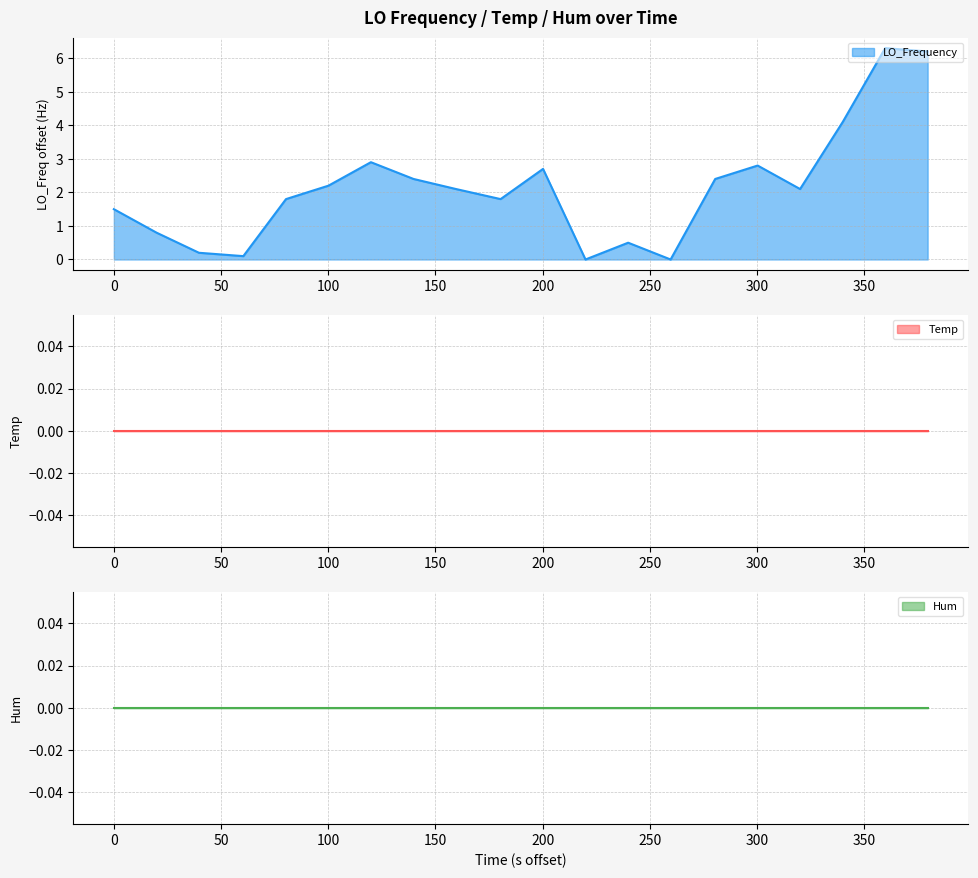

What is the difference between the highest and lowest values at 50?

0.2